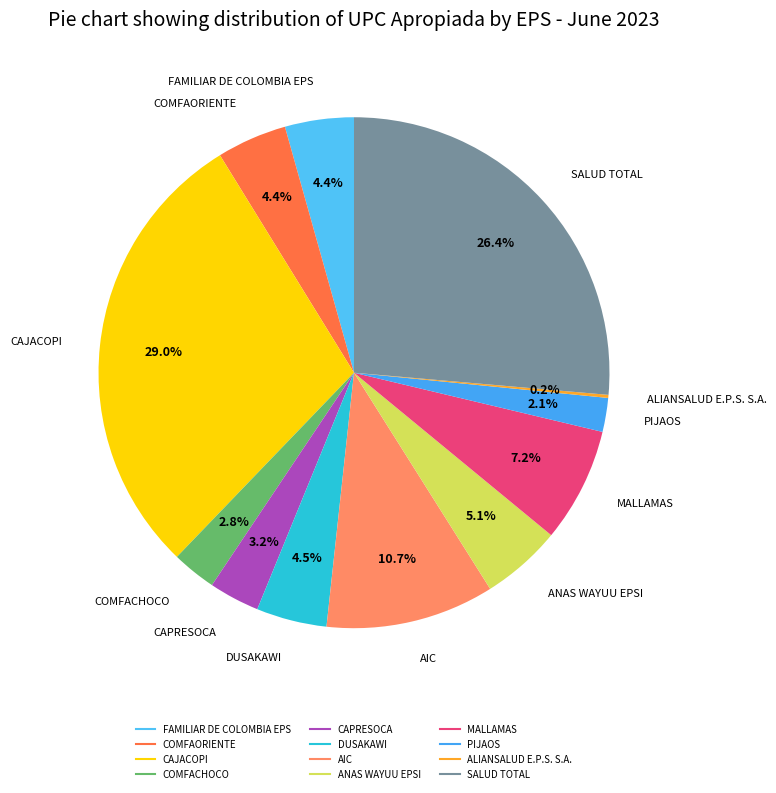

Combined, do CAPRESOCA and CAJACOPI account for over 50%?

No